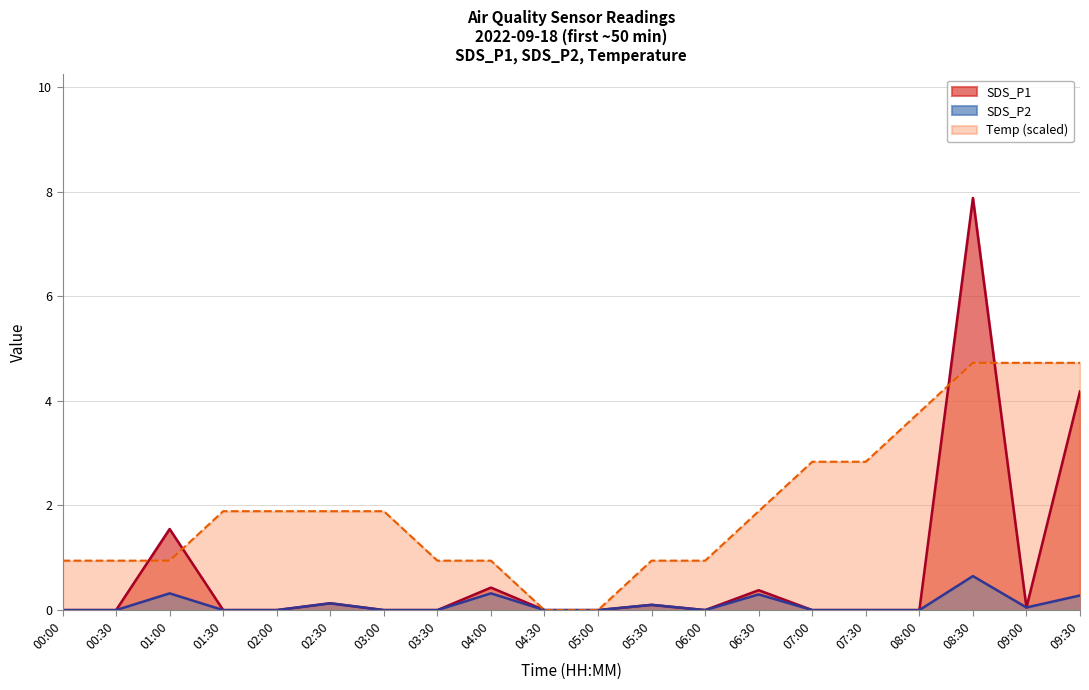

True or false: SDS_P1 has a value of 4.8 at 01:30.

False